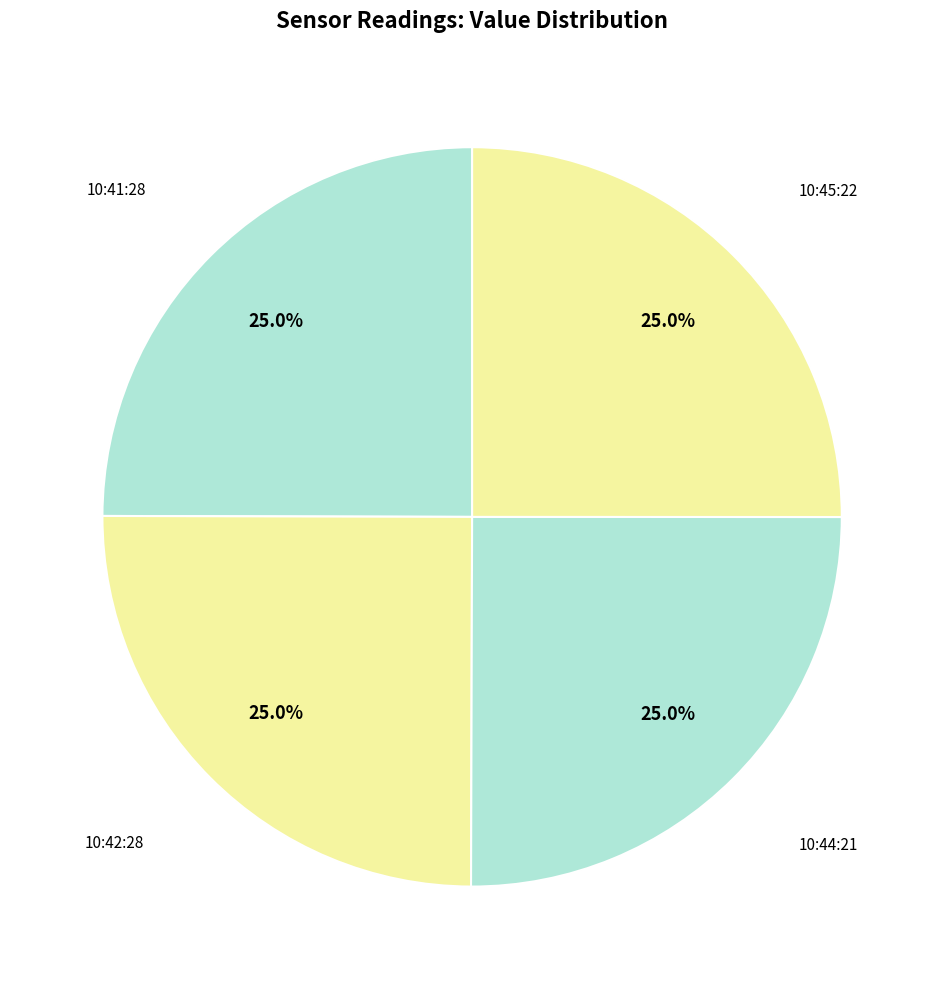

Does any single category account for the majority?

No